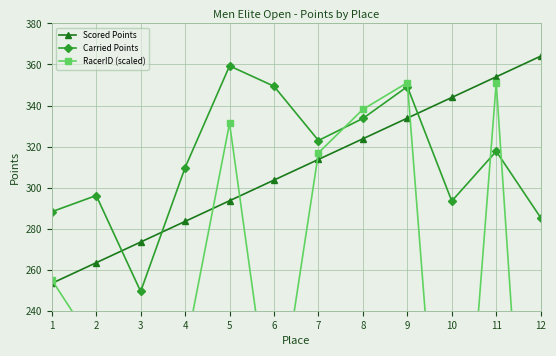

How many values in the Carried Points series exceed 317?

6